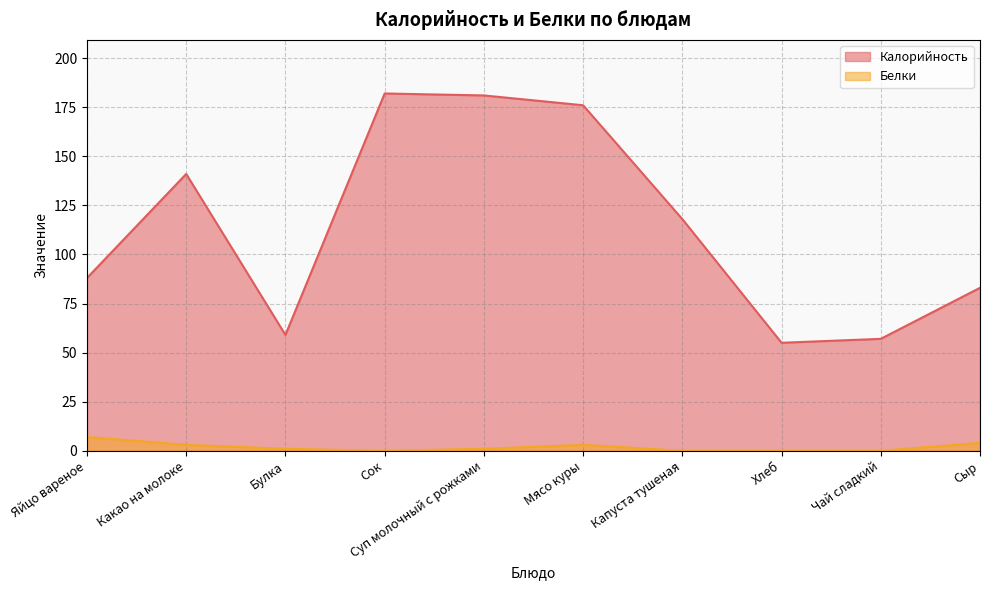

What is the difference between the maximum and second lowest values in the Белки series?

7